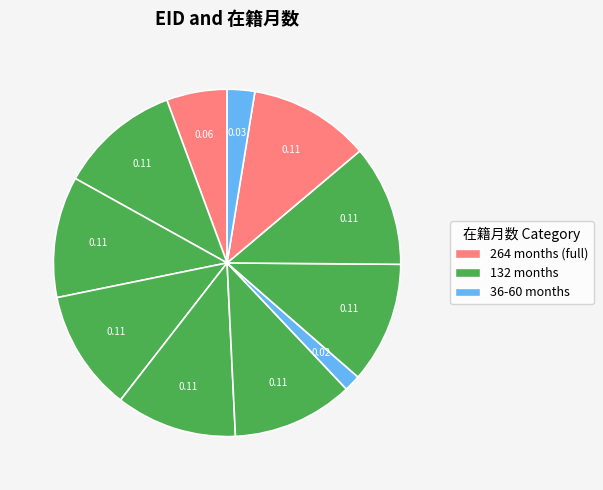

How many segments does this pie chart have?

11